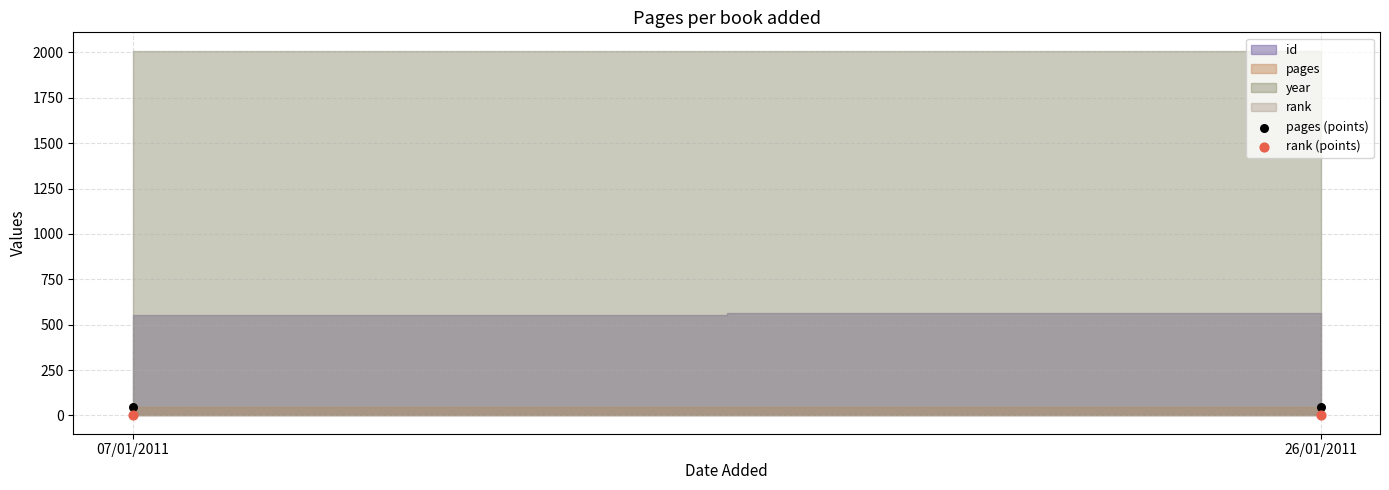

Which series has the largest Y range (max minus min)?

pages (points)